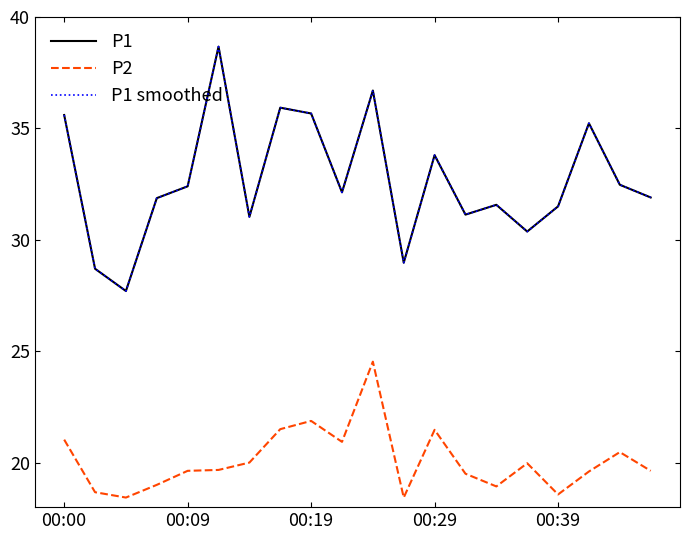

Does the chart display data point markers on the line(s)?

No